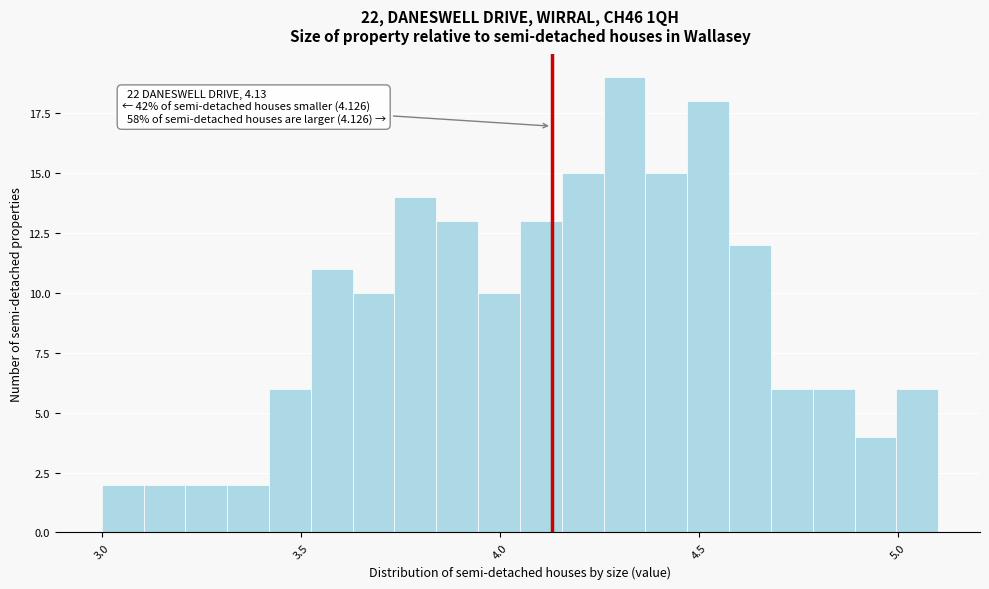

Around what value on the x-axis is the tallest bar? Give the approximate position of its centre, as read against the axis.

4.30